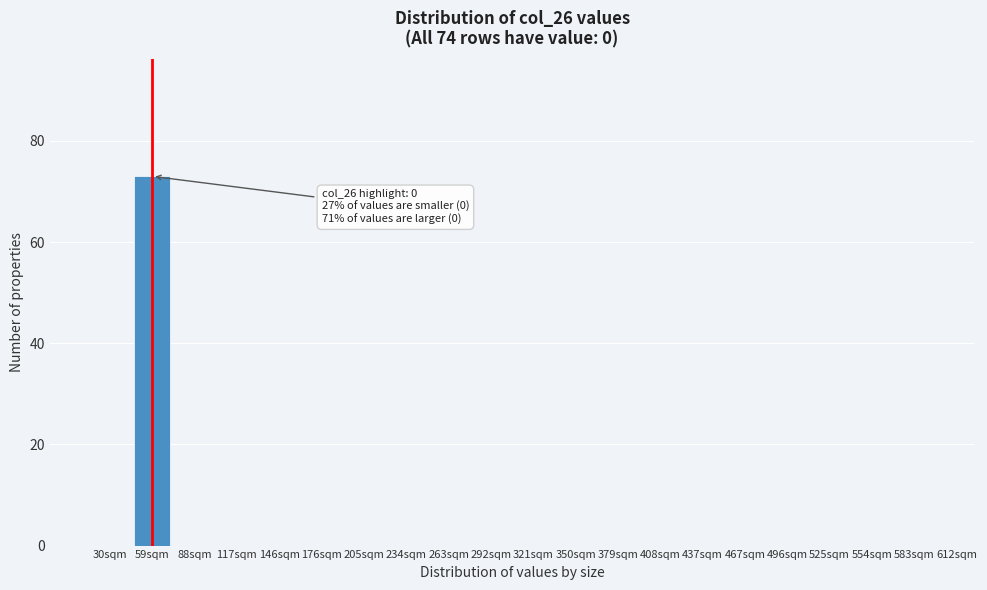

Reading left to right, extract all data points from this chart.

30sqm=0	59sqm=73	88sqm=0	117sqm=0	146sqm=0	176sqm=0	205sqm=0	234sqm=0	263sqm=0	292sqm=0	321sqm=0	350sqm=0	379sqm=0	408sqm=0	437sqm=0	467sqm=0	496sqm=0	525sqm=0	554sqm=0	583sqm=0